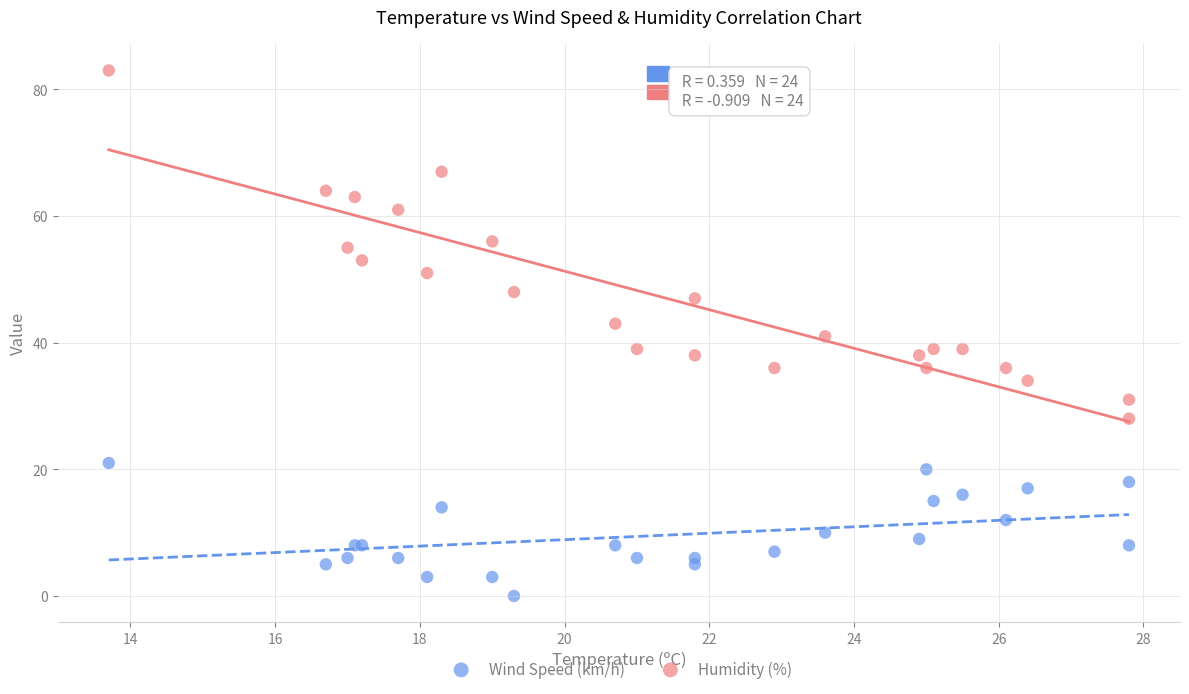

Which series contains the highest Y value?

Humidity (%)